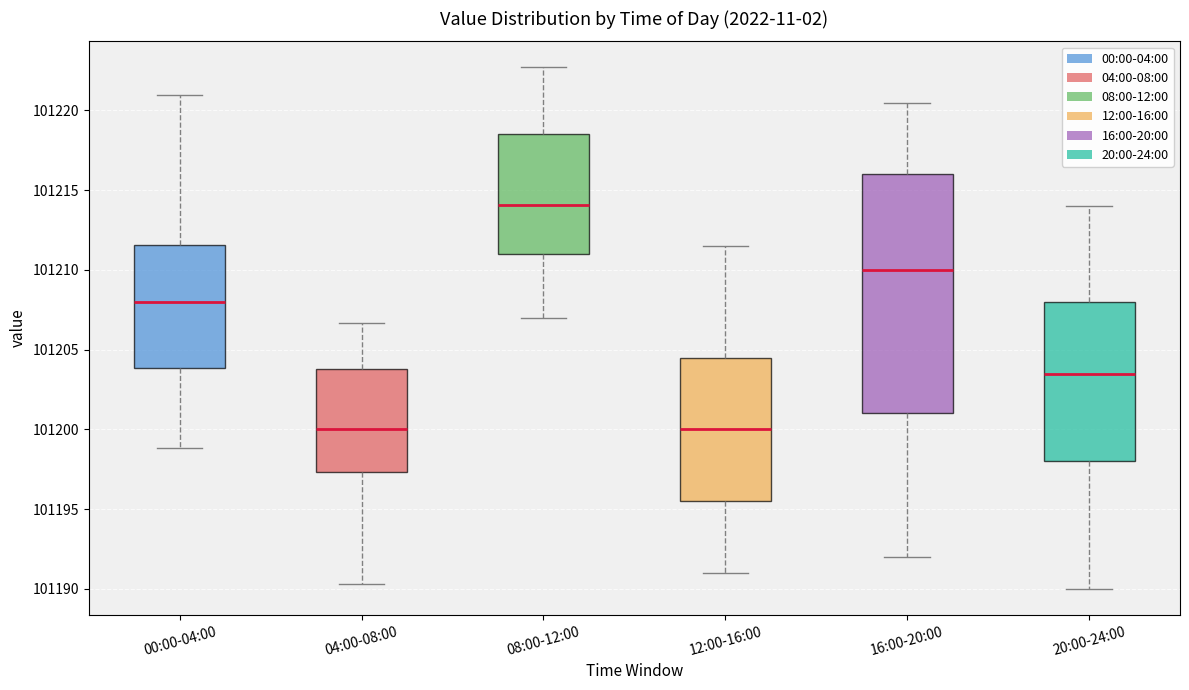

Reading left to right, transcribe this box plot: for each box, give where its median line is, the range the box spans, and where its two whiskers end, as read against the y-axis. The values are not printed on the chart, so give them approximately, as read against the axis.

00:00-04:00: median 101208.0, box 101204.0 to 101211.5, whiskers 101199.0 to 101221.0
04:00-08:00: median 101200.0, box 101197.5 to 101204.0, whiskers 101190.5 to 101206.5
08:00-12:00: median 101214.0, box 101211.0 to 101218.5, whiskers 101207.0 to 101222.5
12:00-16:00: median 101200.0, box 101195.5 to 101204.5, whiskers 101191.0 to 101211.5
16:00-20:00: median 101210.0, box 101201.0 to 101216.0, whiskers 101192.0 to 101220.5
20:00-24:00: median 101203.5, box 101198.0 to 101208.0, whiskers 101190.0 to 101214.0